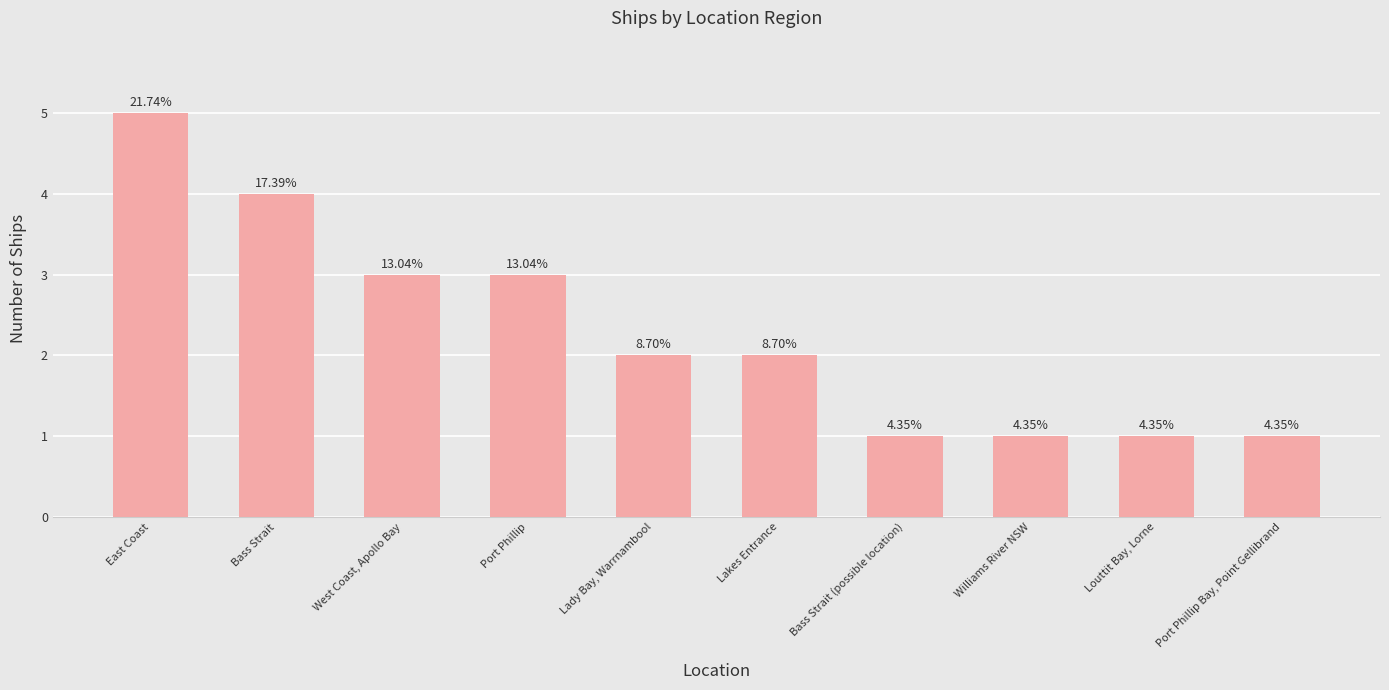

Does the chart contain any negative values?

No